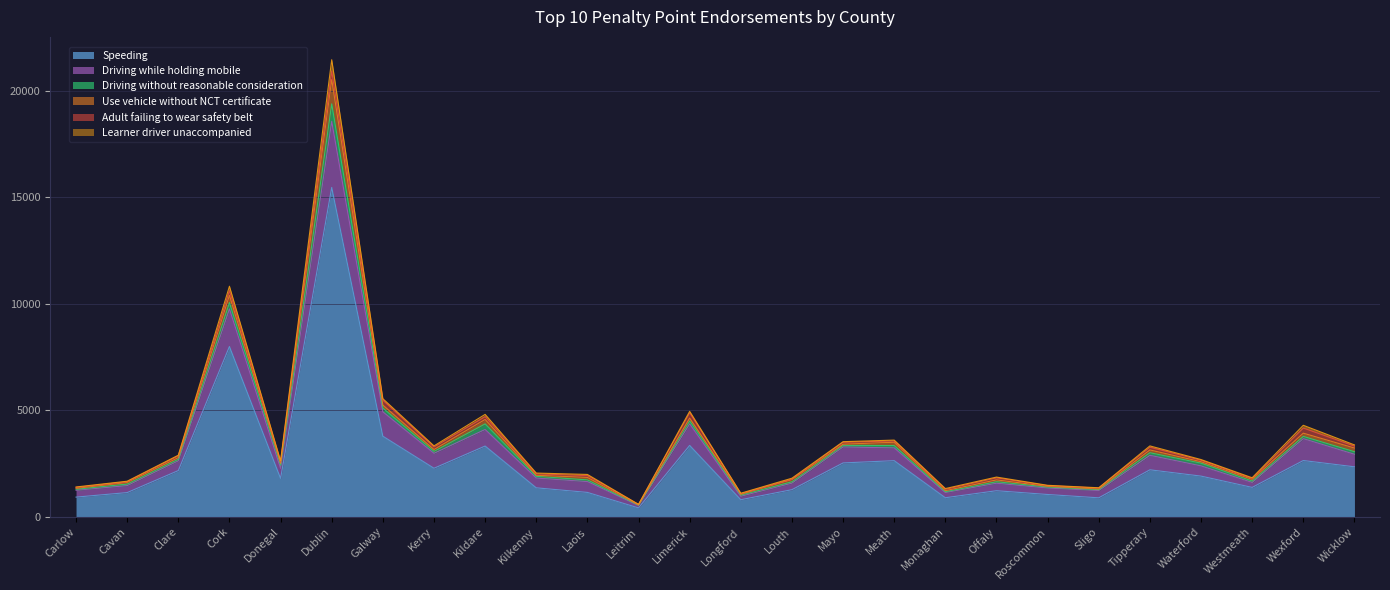

What is the difference between the second highest and second lowest values in the Learner driver unaccompanied series?

194